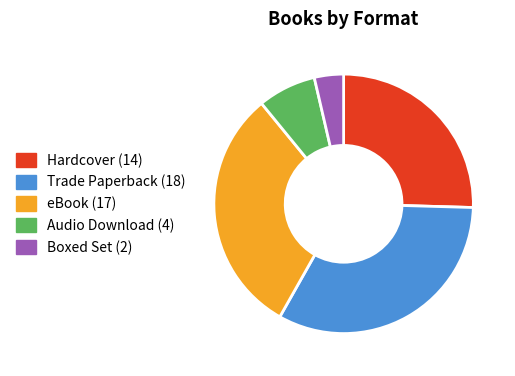

Which category has the biggest portion of the pie?

Trade Paperback